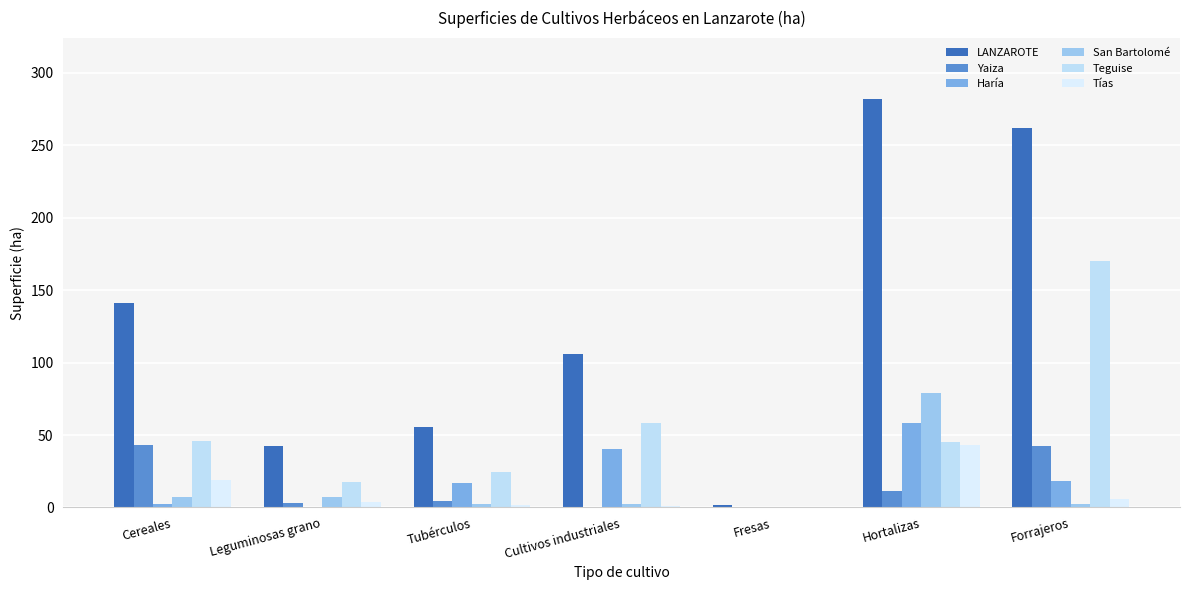

At which category is the sum across all series the highest?

Hortalizas